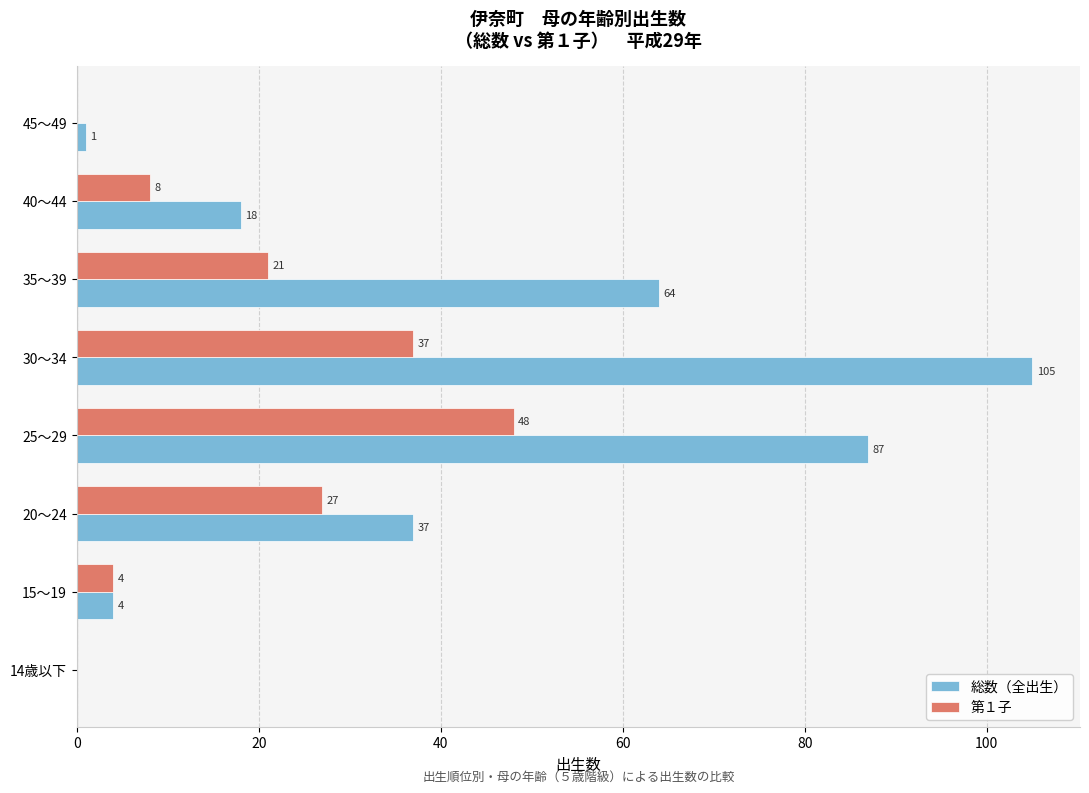

Is it true that 第１子 equals 31 at 25～29?

False